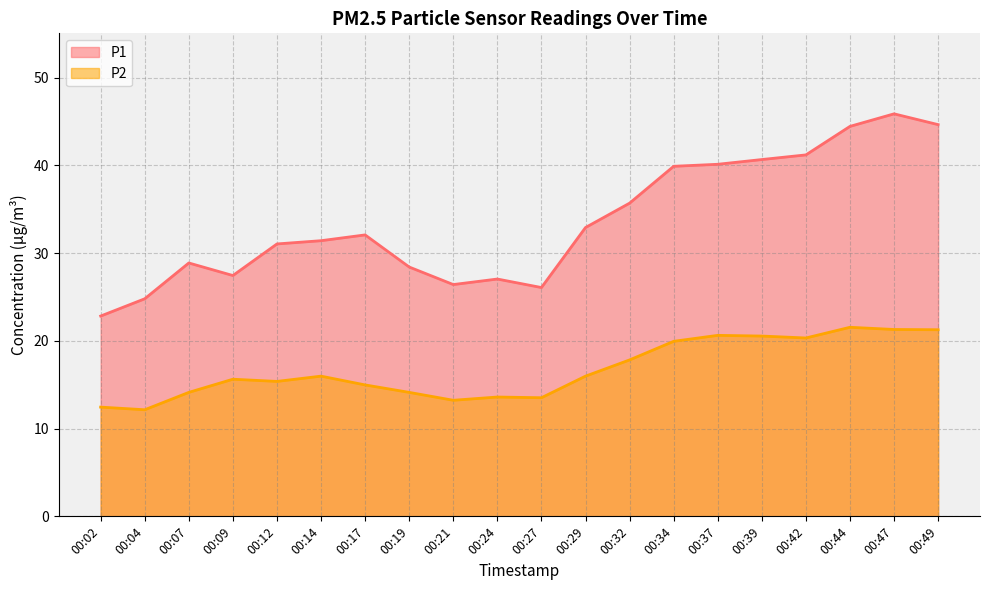

Is it true that P2 equals 6.6 at 00:27?

False